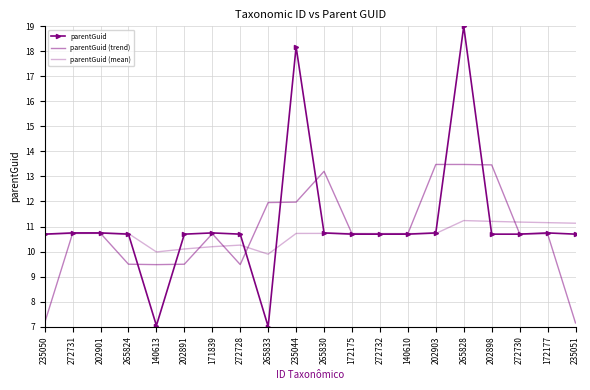

True or false: parentGuid (mean) and parentGuid intersect in this chart.

True